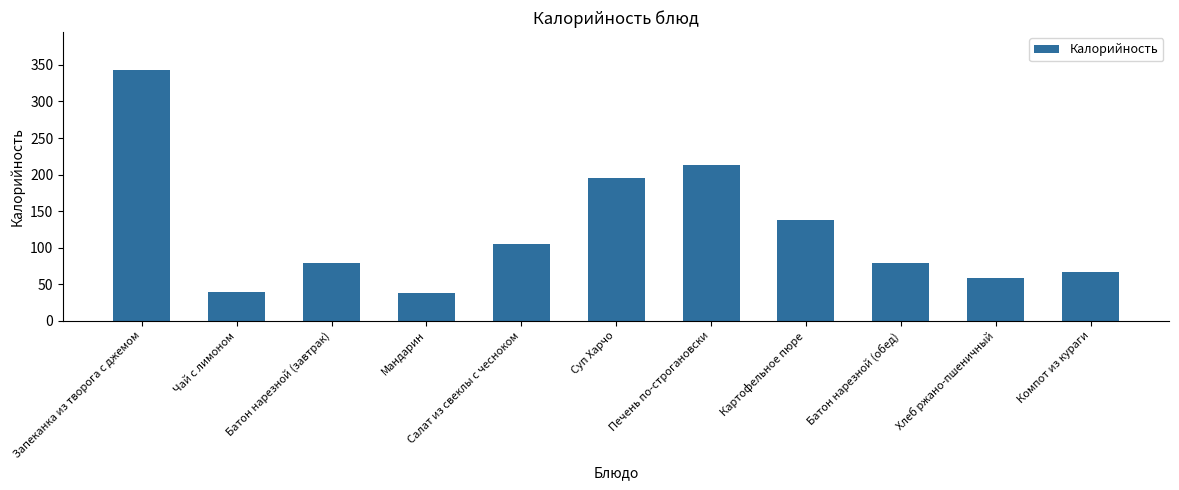

What is the greatest value displayed?

343.4